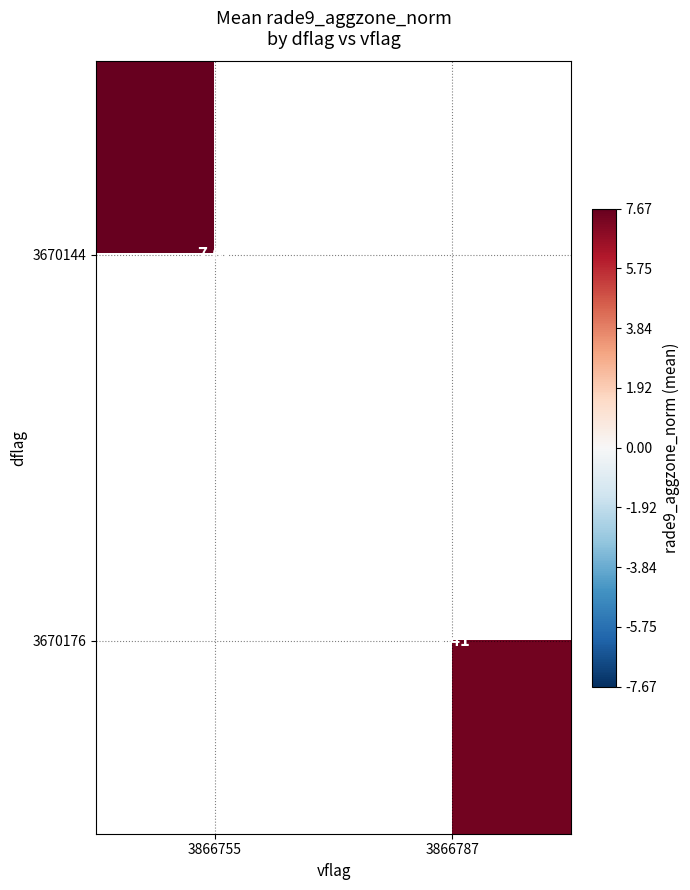

Which category has the highest value in the 3670144 series?

3866755